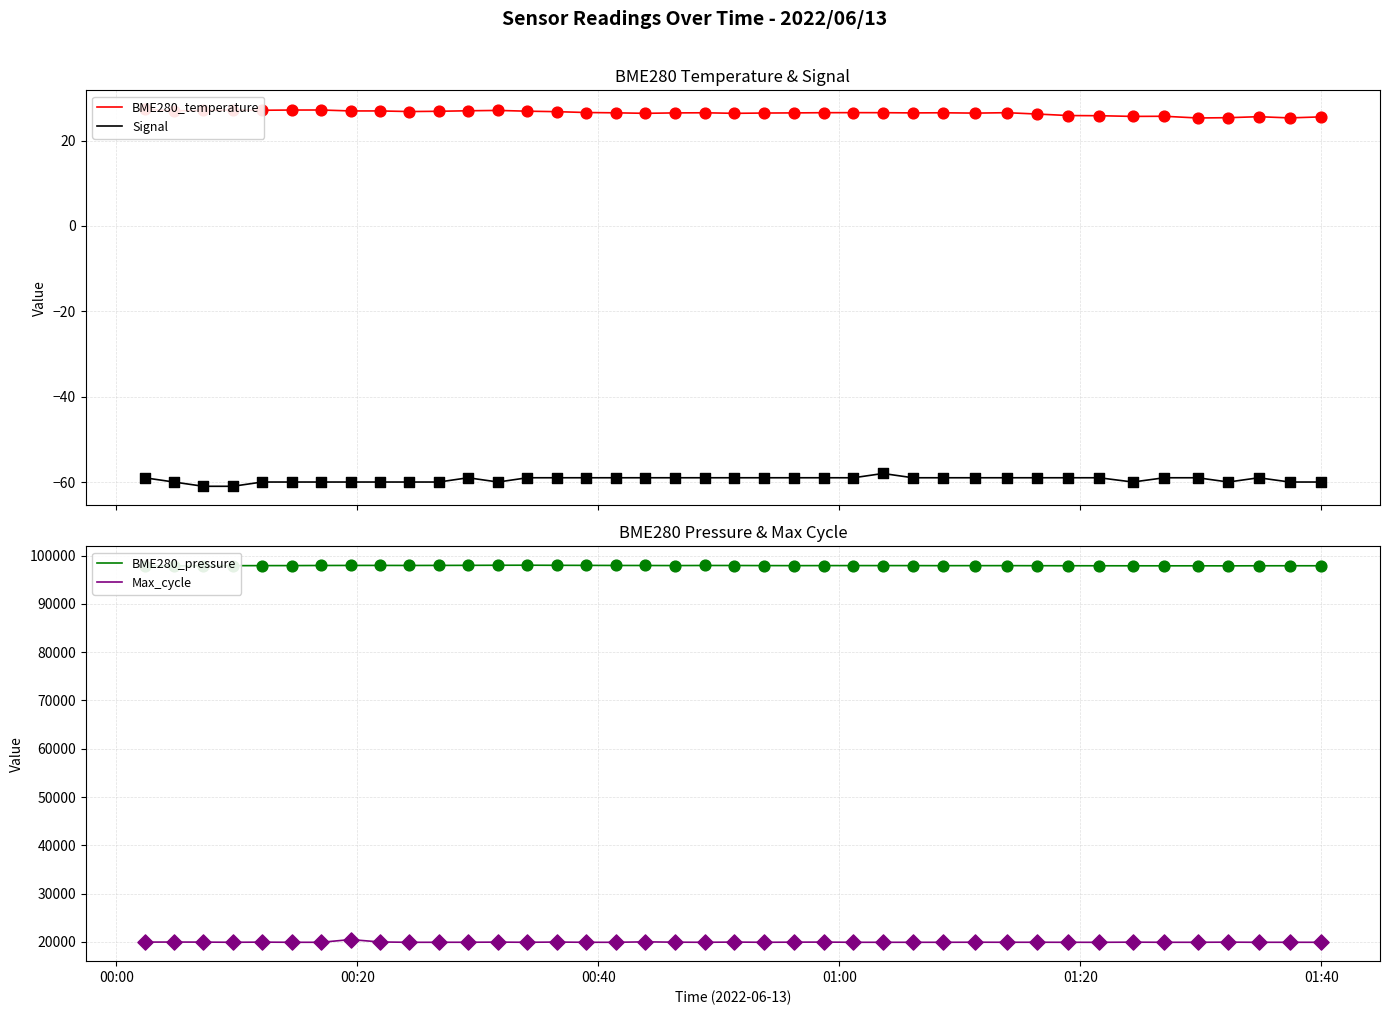

Which series has the largest total across all categories?

BME280_pressure